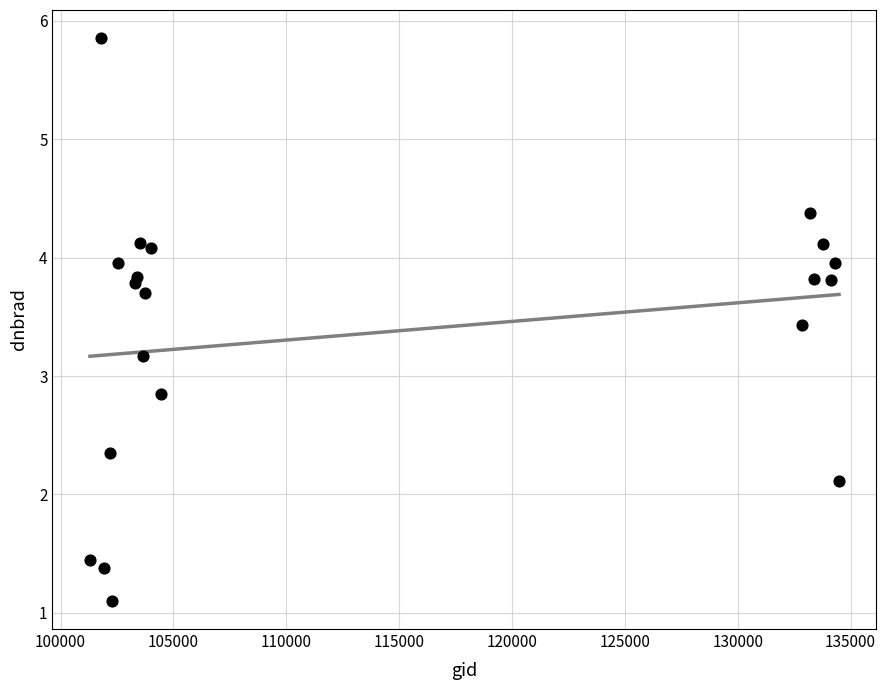

What is the range of X values (max minus min)?

33189.0